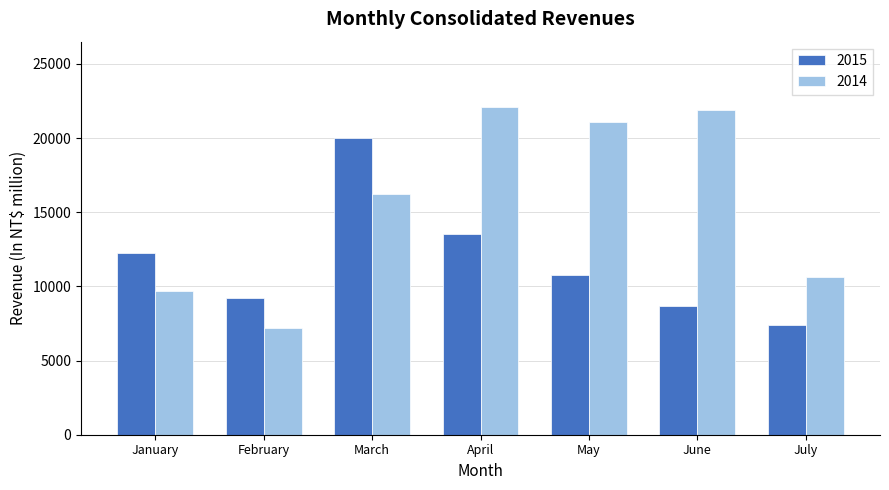

The 2014 series shows 2356.7 at January. True or false?

False